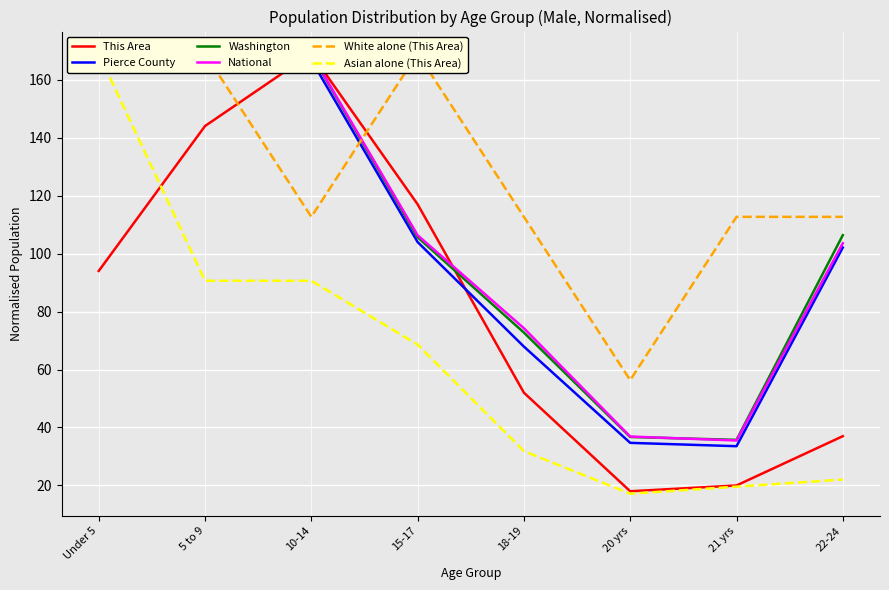

What position from the right is Under 5?

8